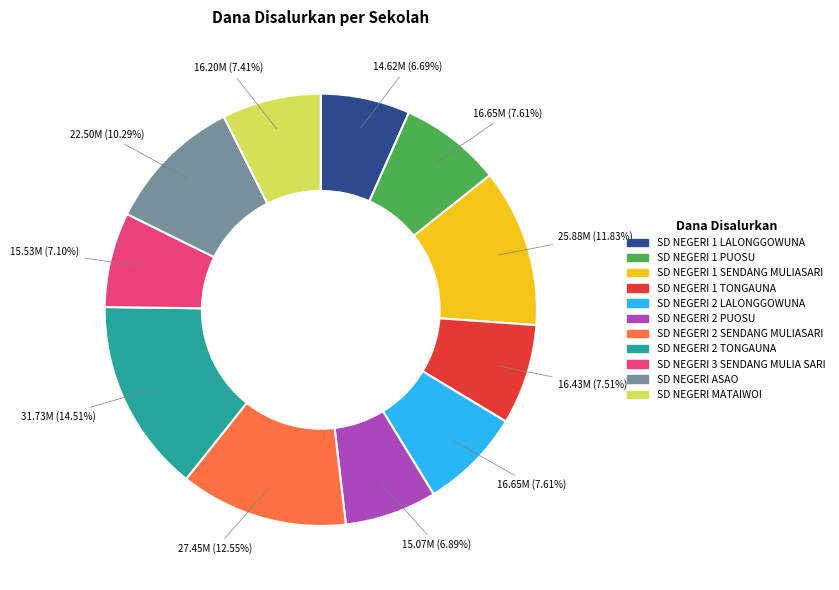

What is the total percentage of SD NEGERI 1 TONGAUNA and SD NEGERI 2 TONGAUNA?

22.0%